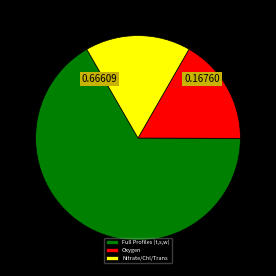

What is the ratio of the value at Nitrate/Chl/Trans to the value at Oxygen?

1.0